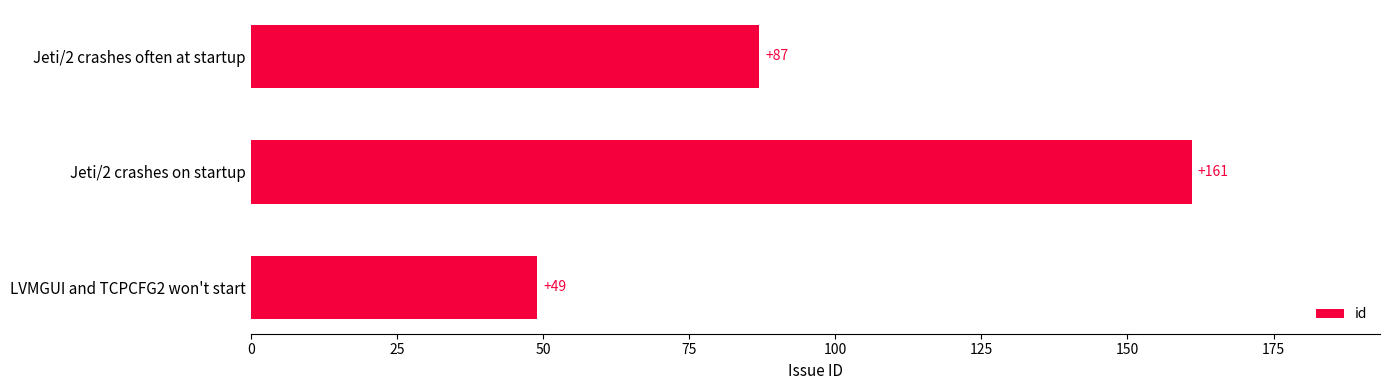

List the labels in order of value, largest first.

Jeti/2 crashes on startup, Jeti/2 crashes often at startup, LVMGUI and TCPCFG2 won't start